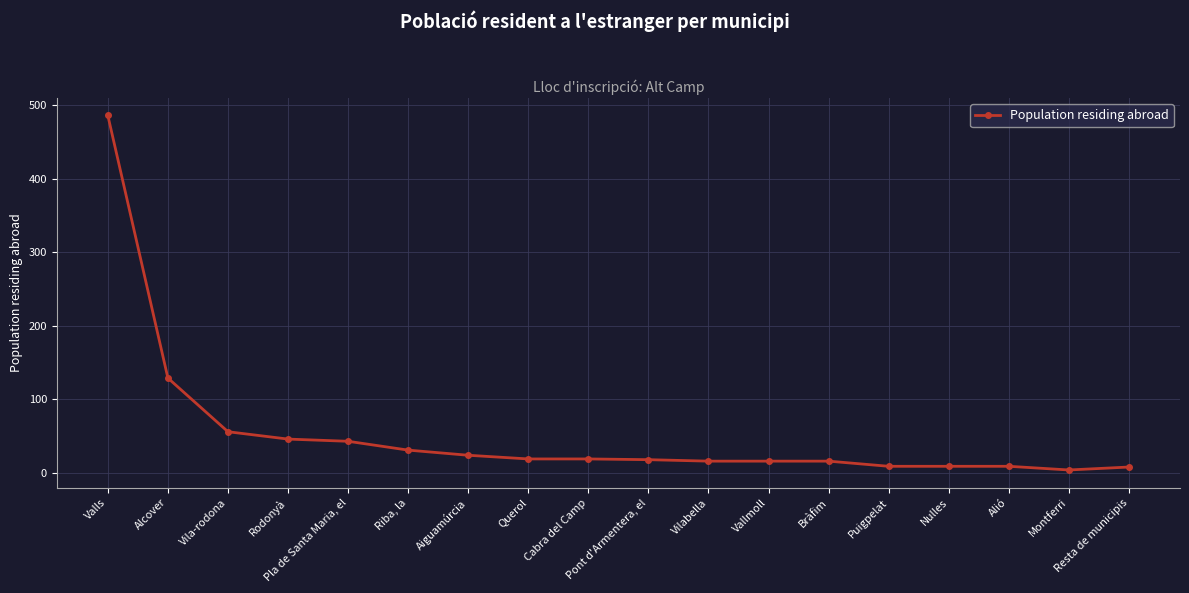

How many data points does each series have?

18